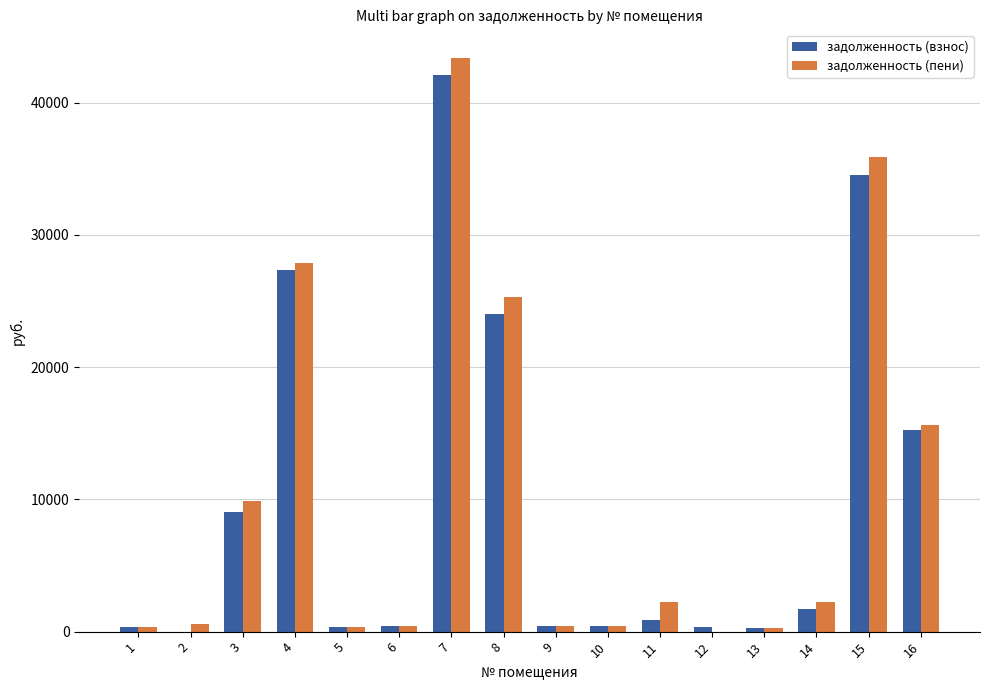

How many groups of bars are there?

16